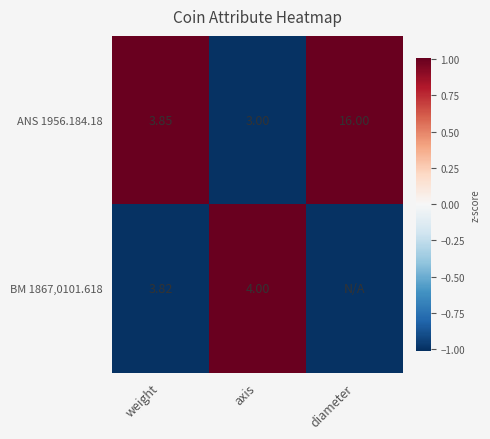

Where is ANS 1956.184.18 nearest to the value 9?

weight